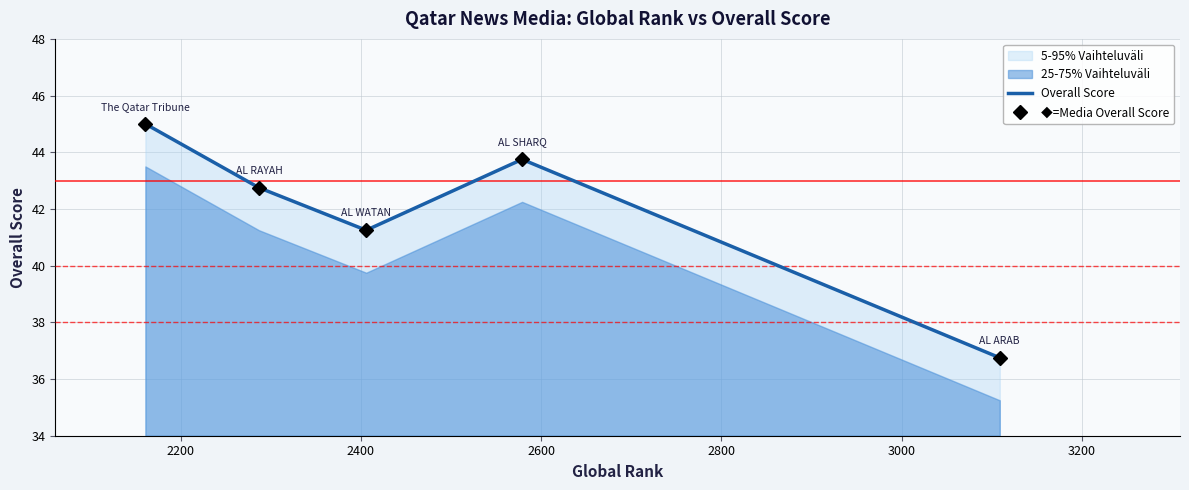

True or false: Overall Score has a value of 13.1 at 2400.

False